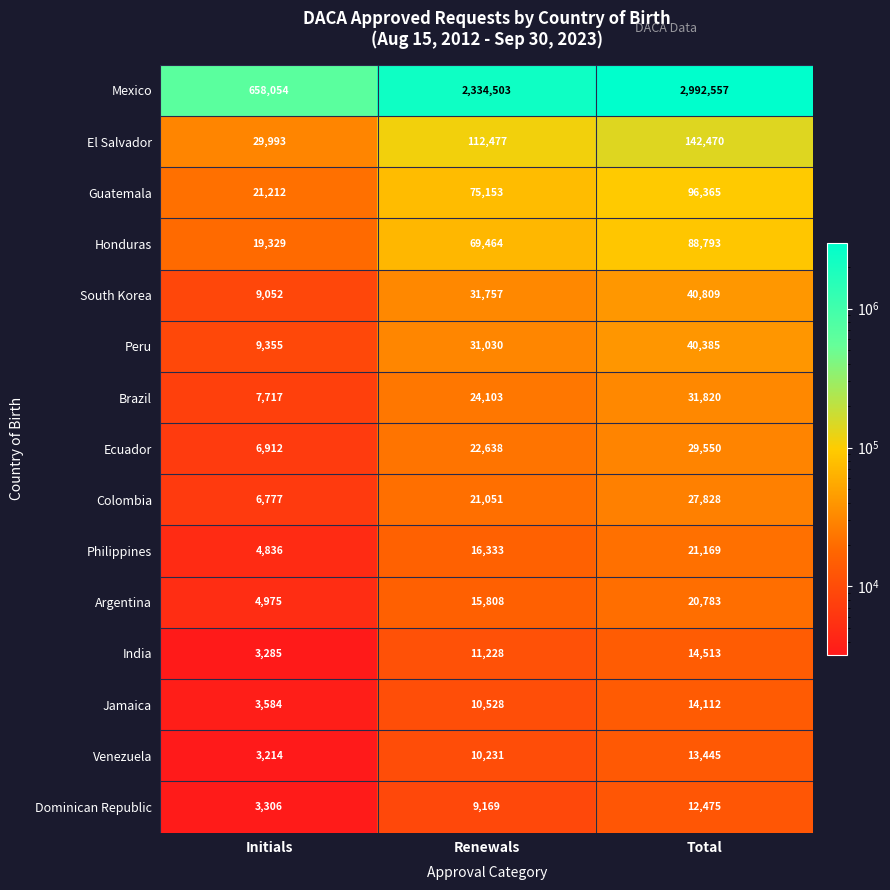

What is the spread (max minus min) of values at Renewals?

2325334